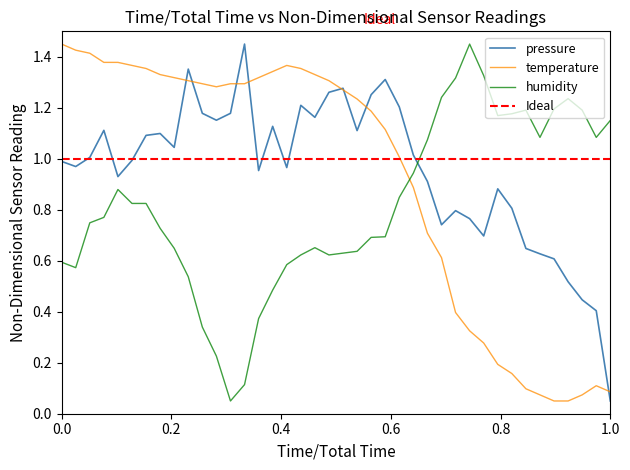

What is the value of the humidity point at the 24th from the left?

0.7